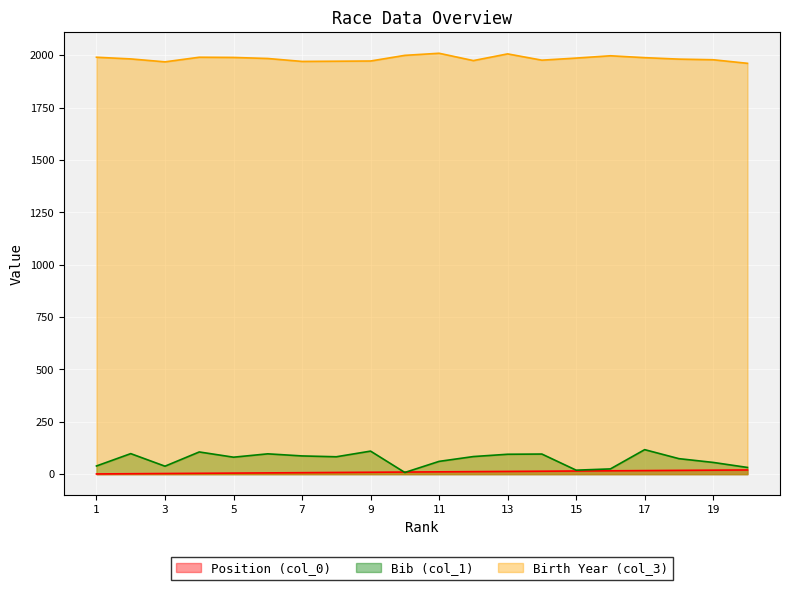

True or false: Birth Year (col_3) has a value of 1983 at 2.

True